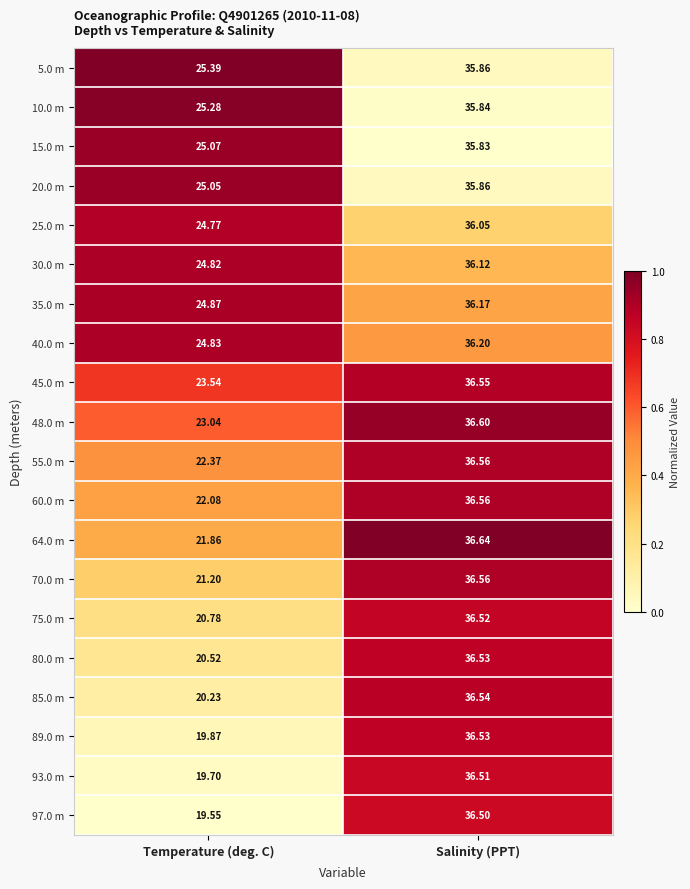

Which series has the largest range (max minus min)?

97.0 m